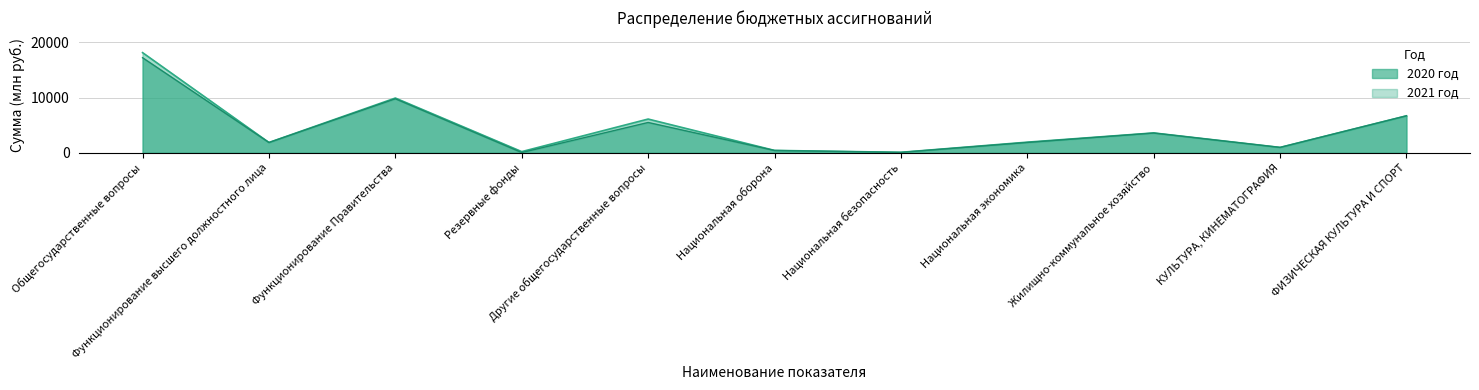

Which category has the lowest value in the 2020 год series?

Резервные фонды